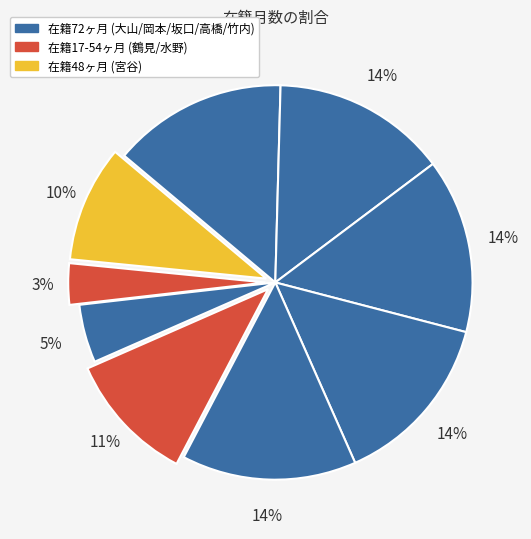

Count the number of slices in the pie.

9